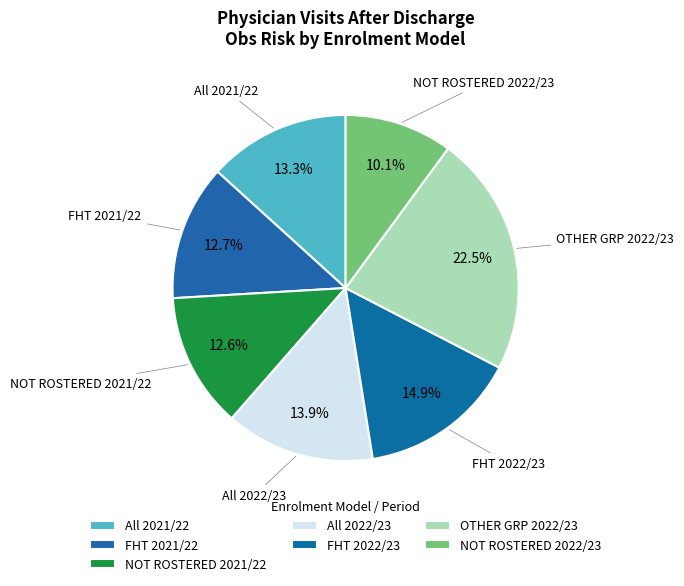

How many segments does this pie chart have?

7